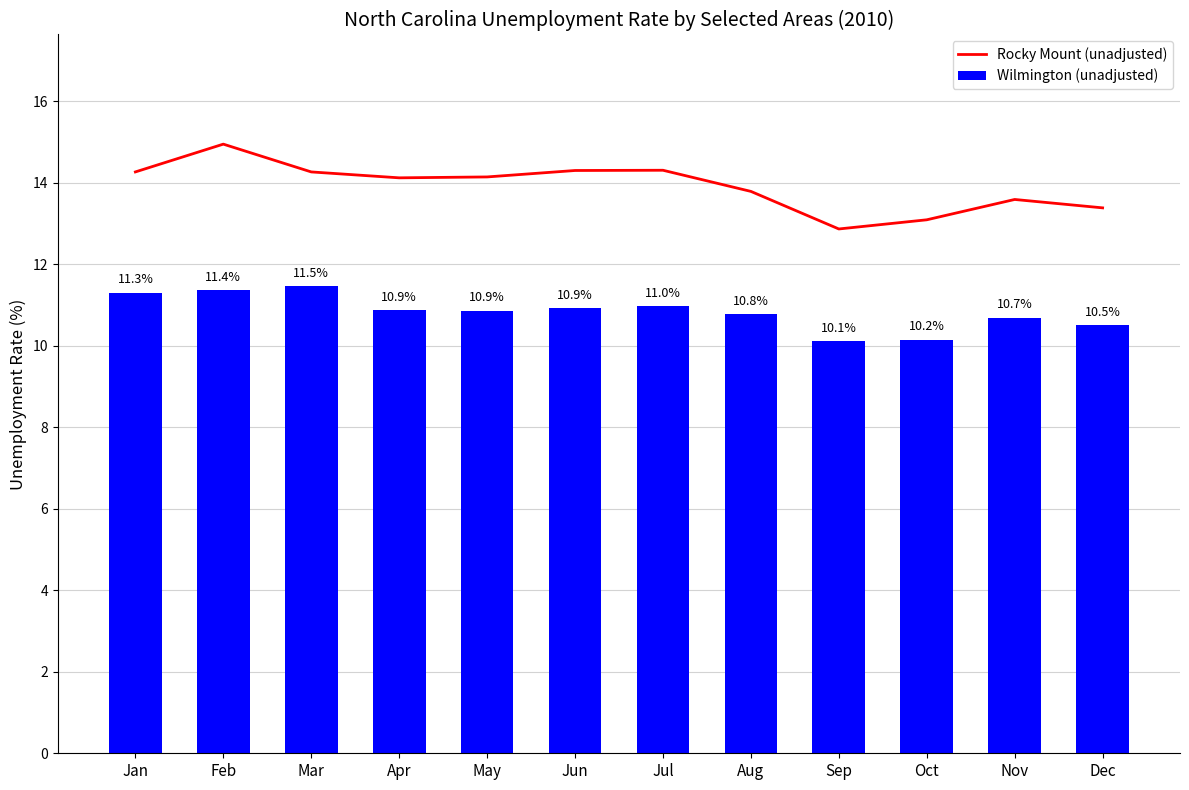

List the series in order of their overall mean, lowest first.

Wilmington (unadjusted), Rocky Mount (unadjusted)